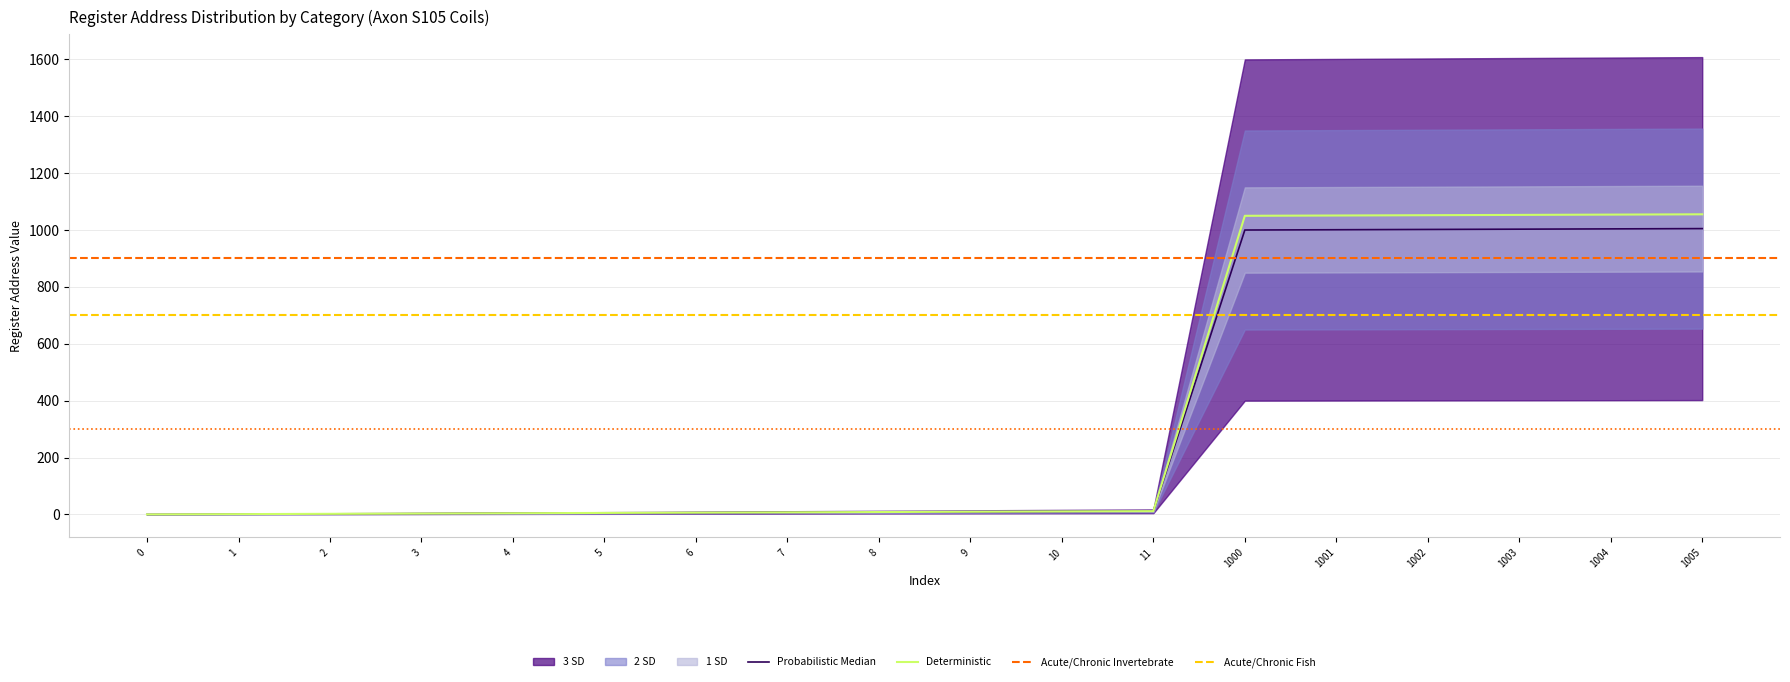

True or false: Deterministic has a value of 1054.2 at 1004.

True